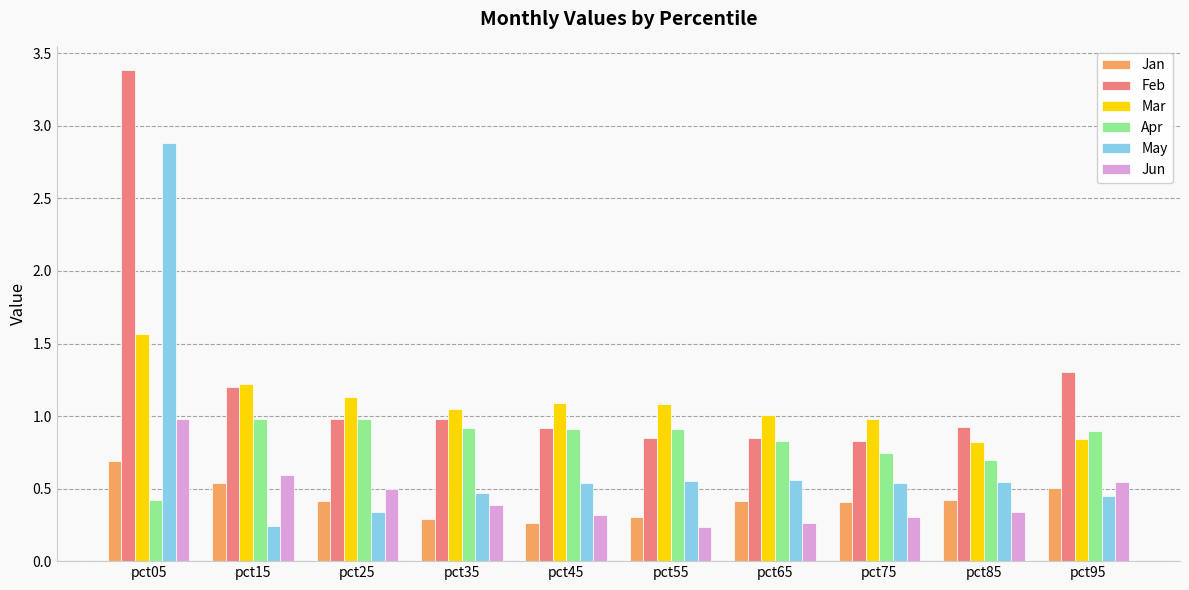

Which category has the highest value in the Jan series?

pct05